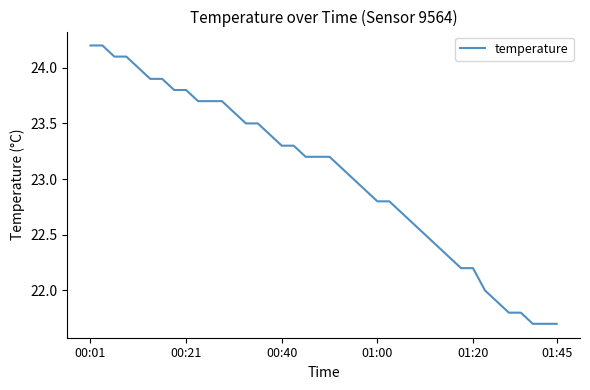

What is the difference between the maximum and minimum values?

2.5